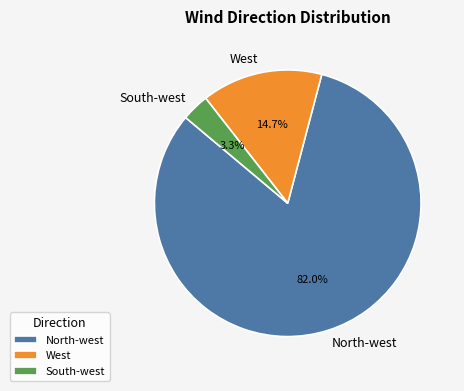

Does South-west account for over 50% of the chart?

No